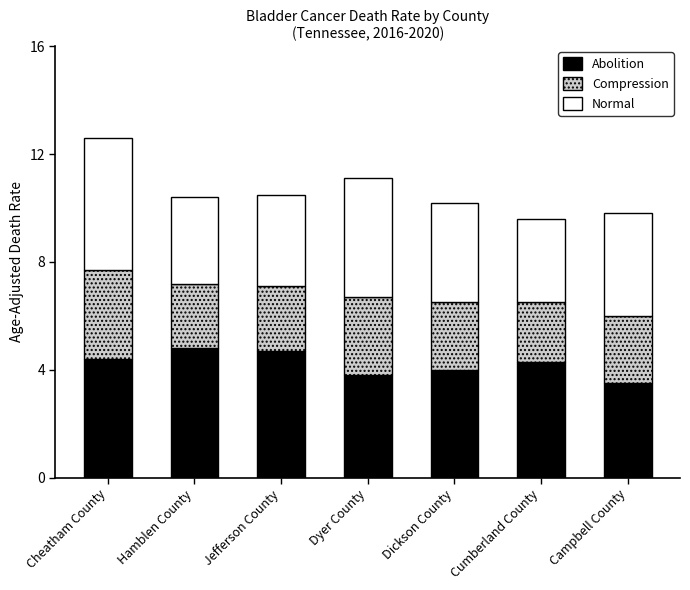

The Abolition series shows 4.0 at Dickson County. True or false?

True